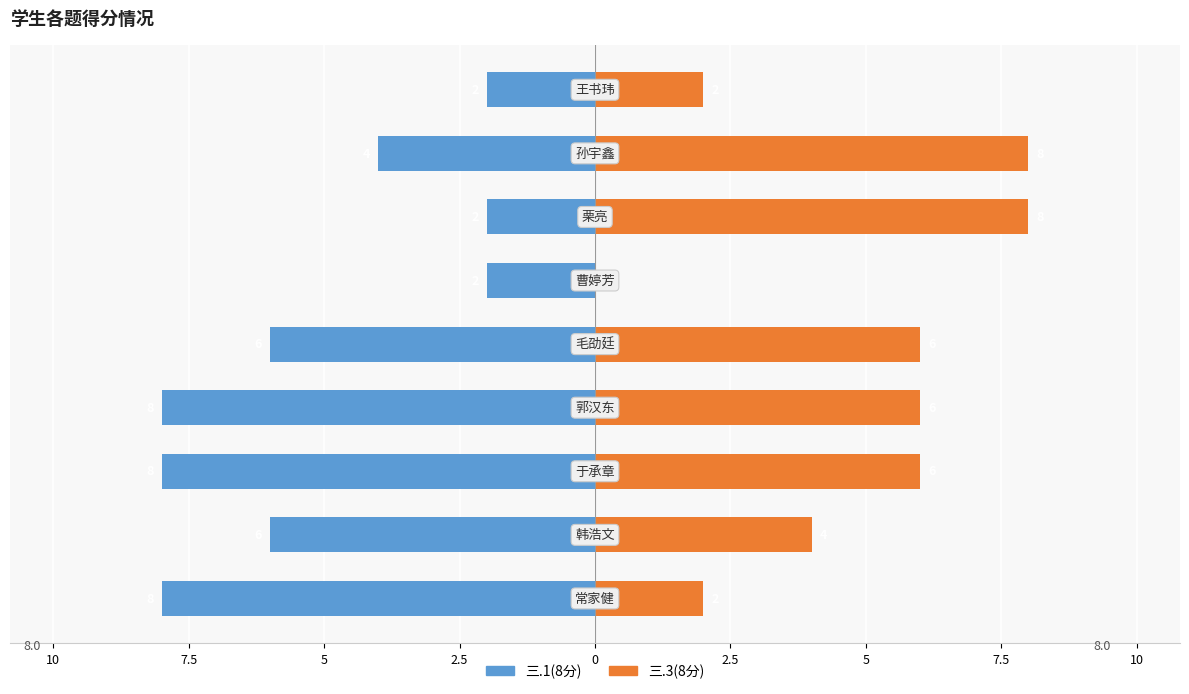

How many data points in 三.1(8分) are above -6?

4